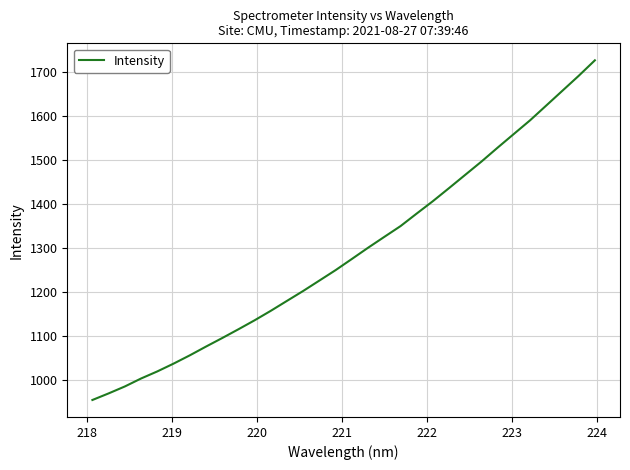

What is the maximum value shown in the chart?

1726.9